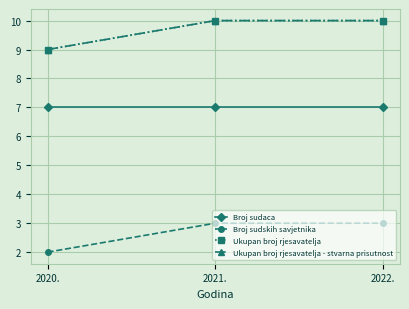

Is it true that Ukupan broj rjesavatelja - stvarna prisutnost equals 10 at 2022.?

True